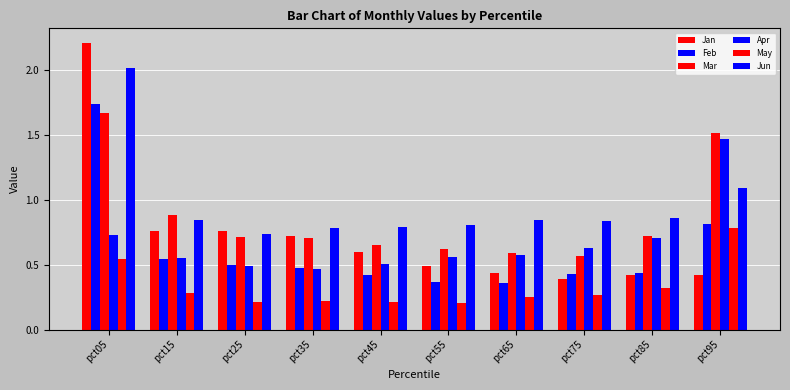

Rank the series by their maximum value, from highest to lowest.

Jan, Jun, Feb, Mar, Apr, May